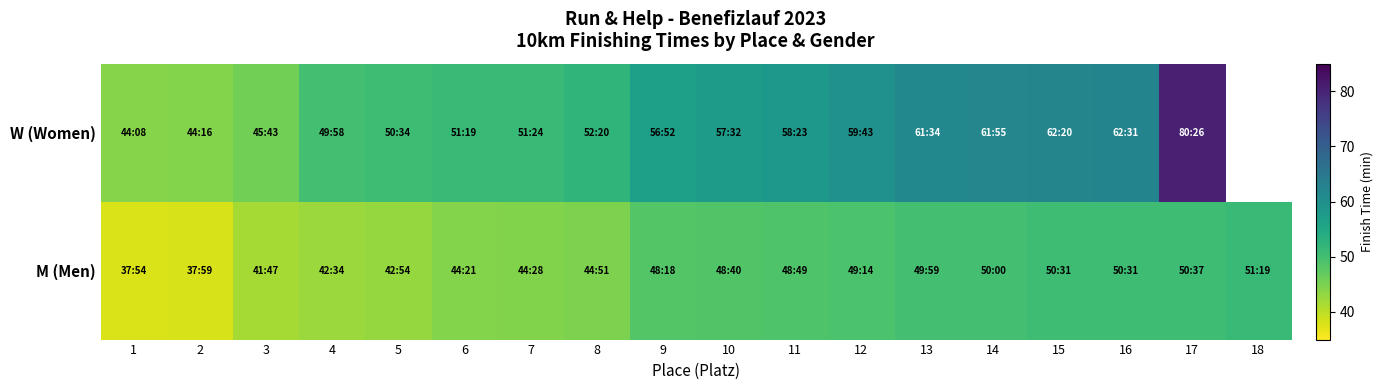

The M (Men) series shows 42.6 at 4. True or false?

True